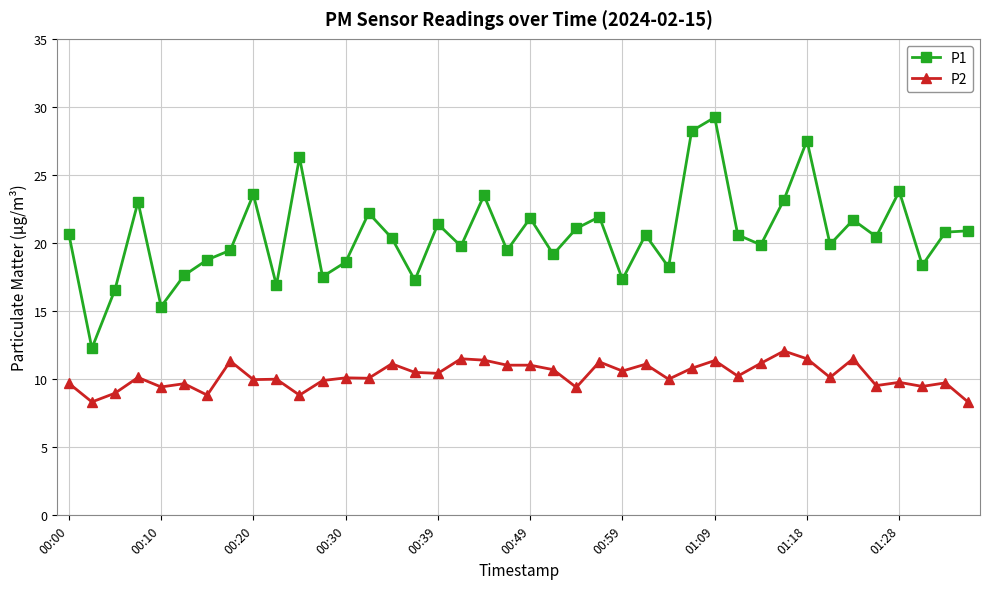

What is the maximum value shown in the chart?

29.2